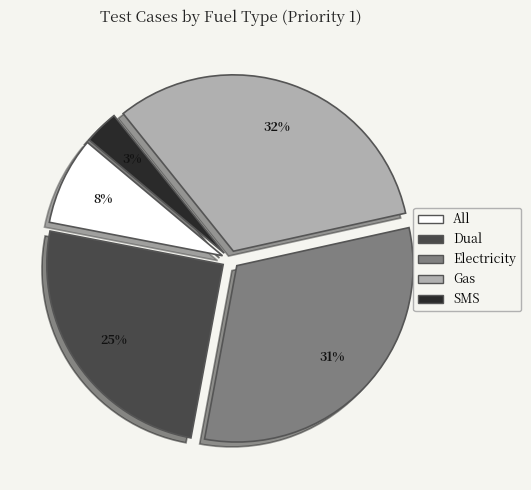

The Electricity slice represents 39% of the pie. True or false?

False